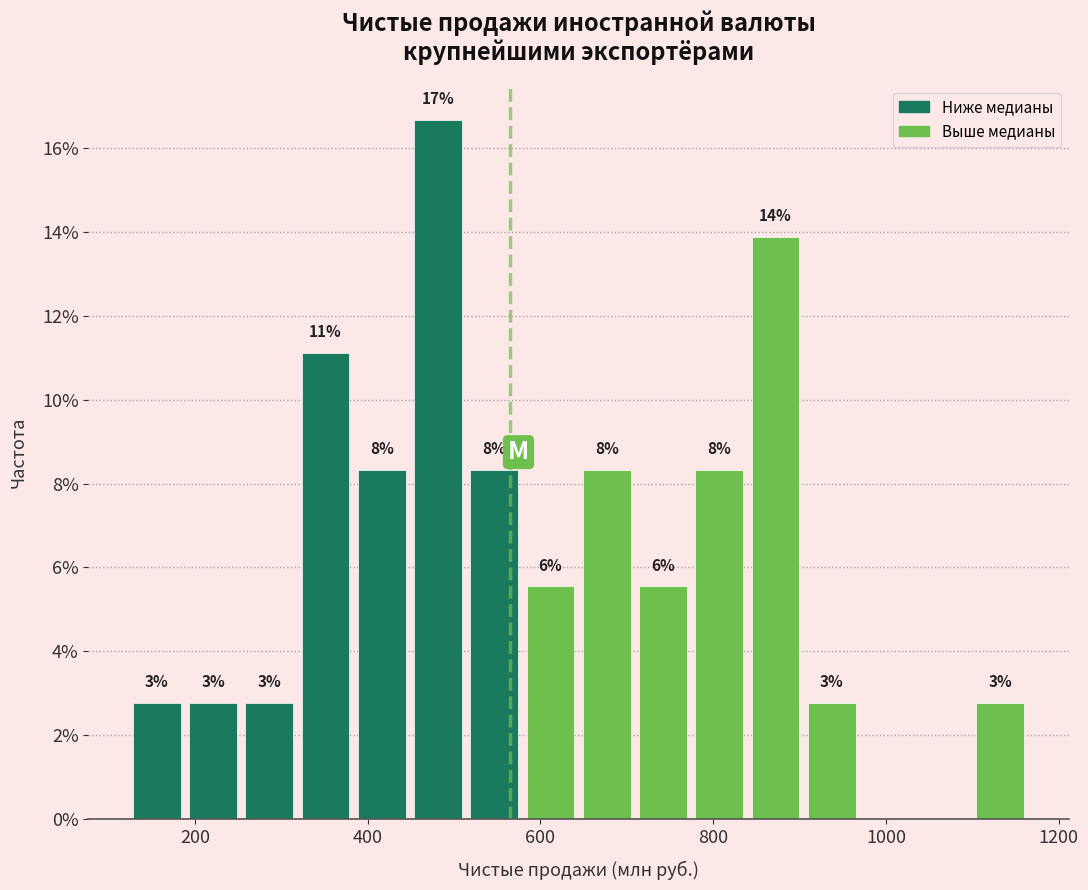

Read against the x-axis, roughly where is the centre of the tallest bar?

480